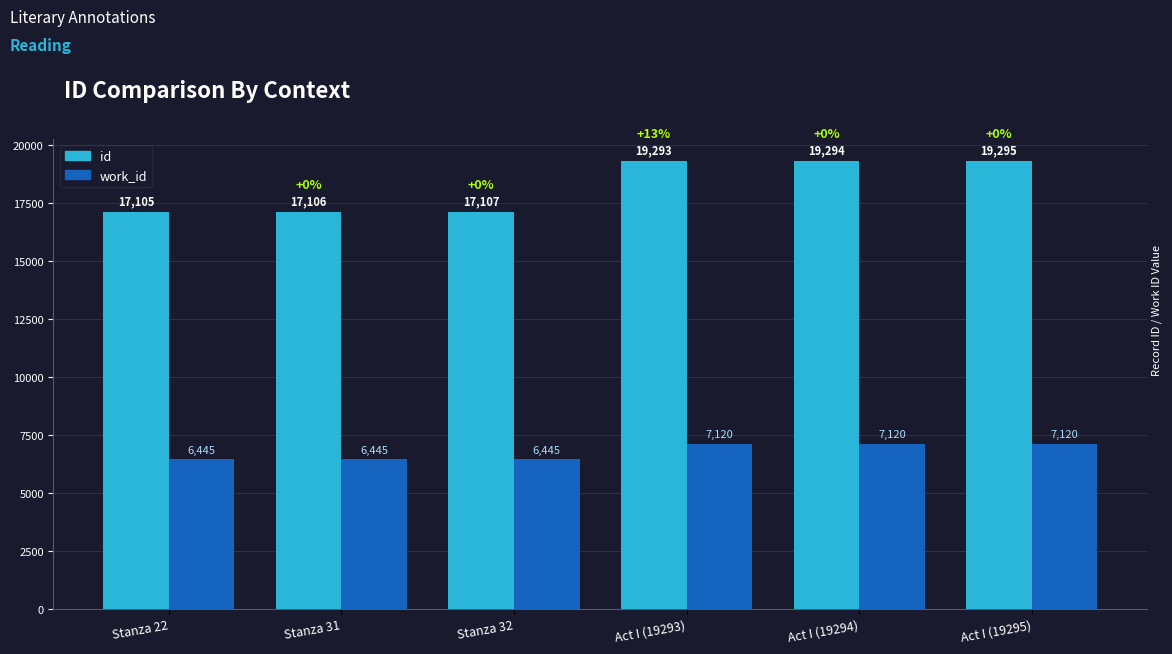

What is the label of the 1st bar from the right?

Act I (19295)